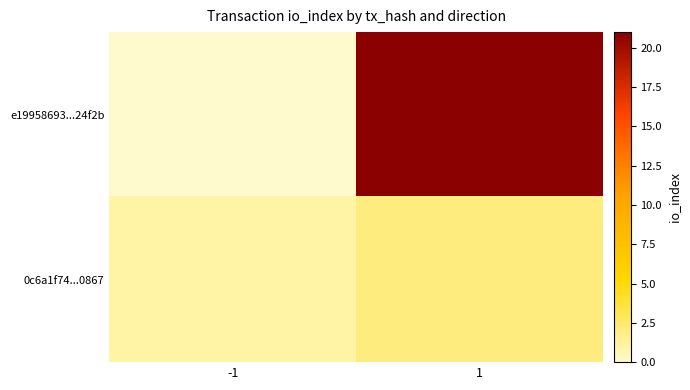

Which category has the highest value across all series?

1